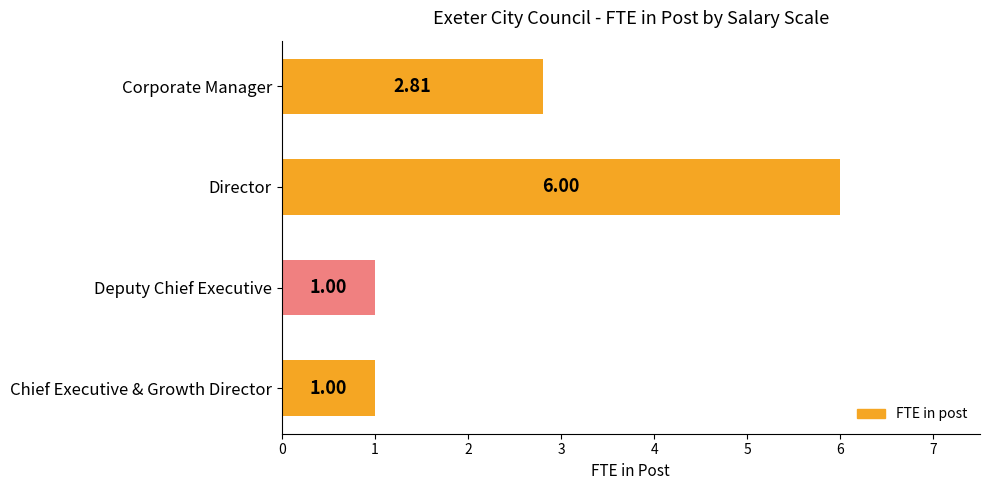

Approximately how many times larger is the value at Deputy Chief Executive compared to Chief Executive & Growth Director?

1.0